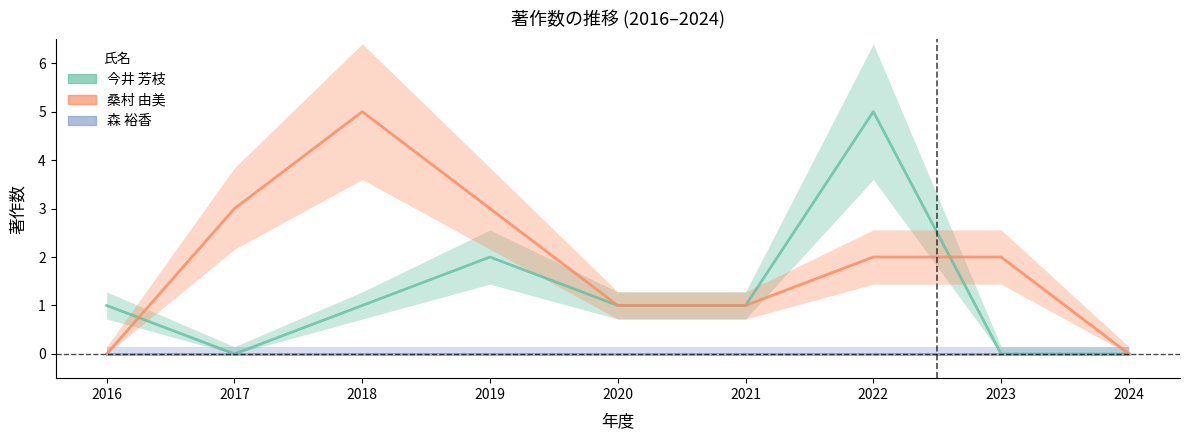

How many interior local peaks does the 今井 芳枝 series have?

2